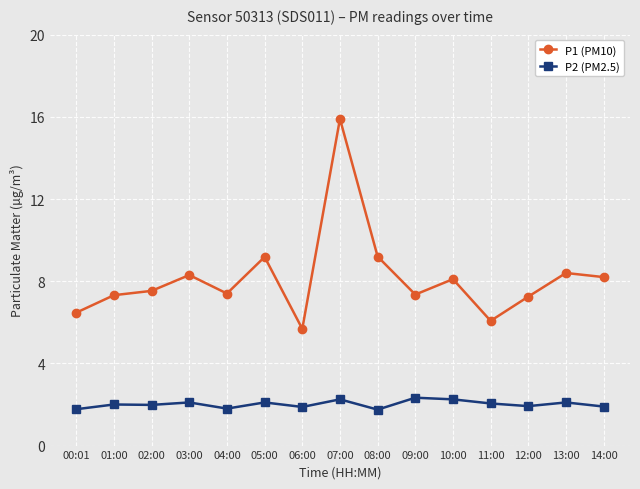

True or false: P2 (PM2.5) and P1 (PM10) cross at least once.

False